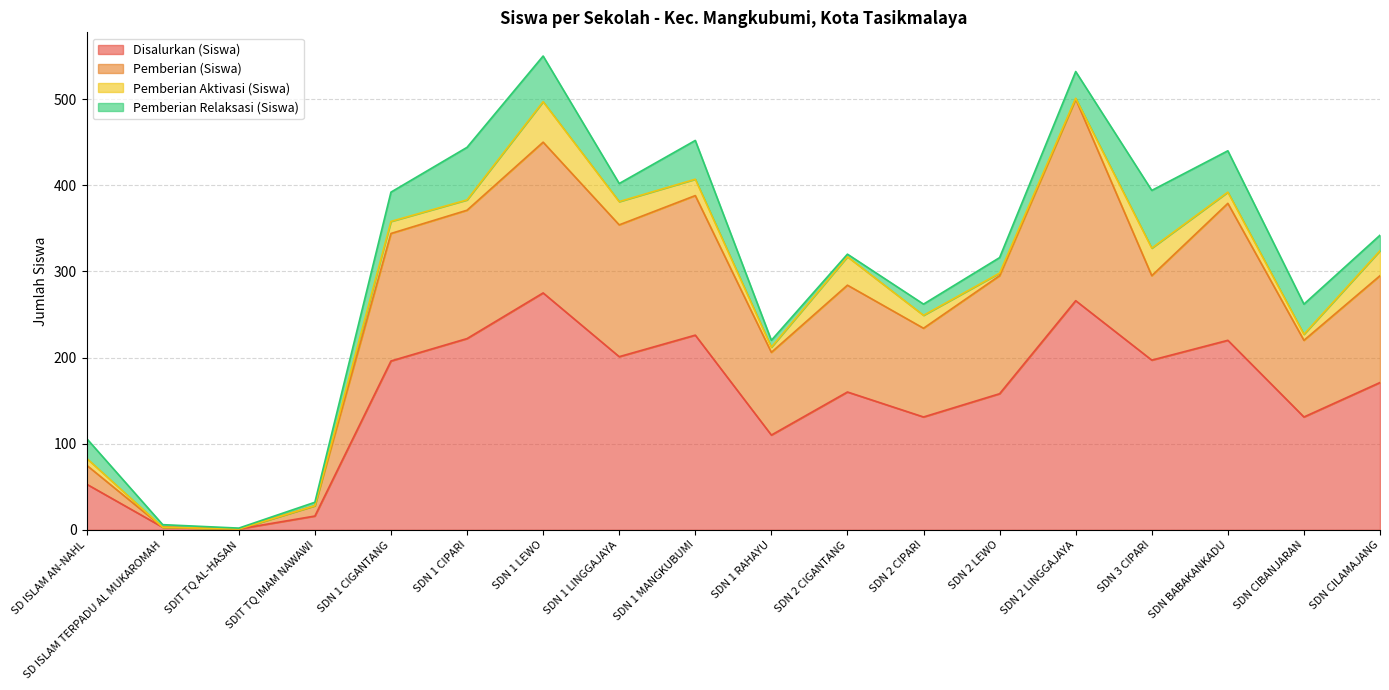

What is the maximum value for Disalurkan (Siswa)?

275